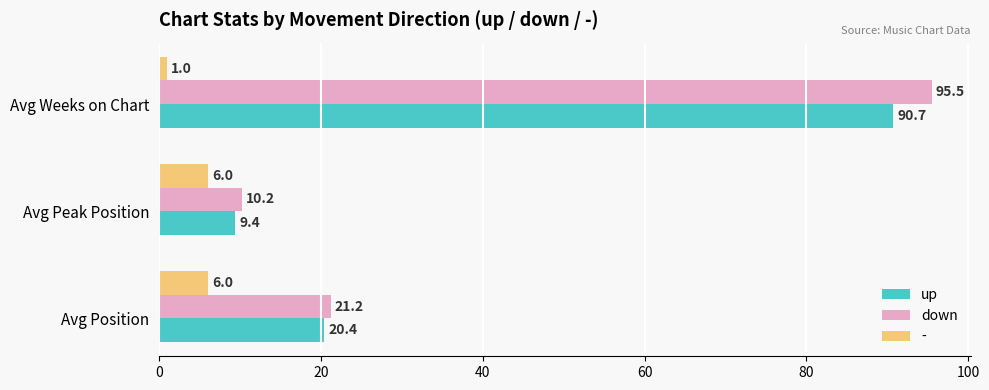

How many series are shown in this chart?

3